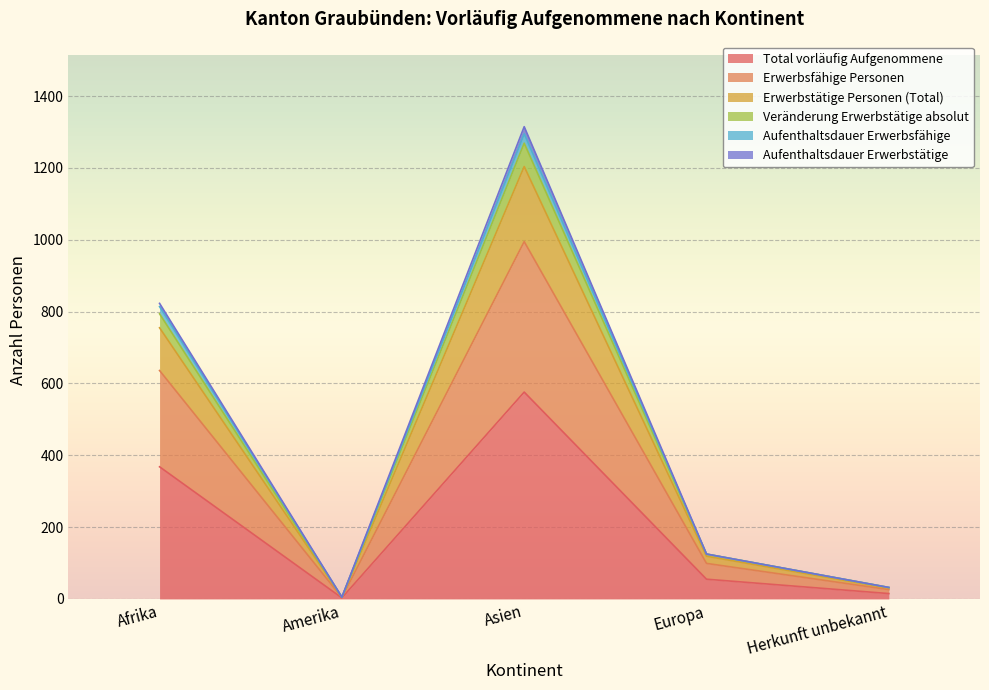

True or false: Total vorläufig Aufgenommene has a value of 576 at Asien.

True